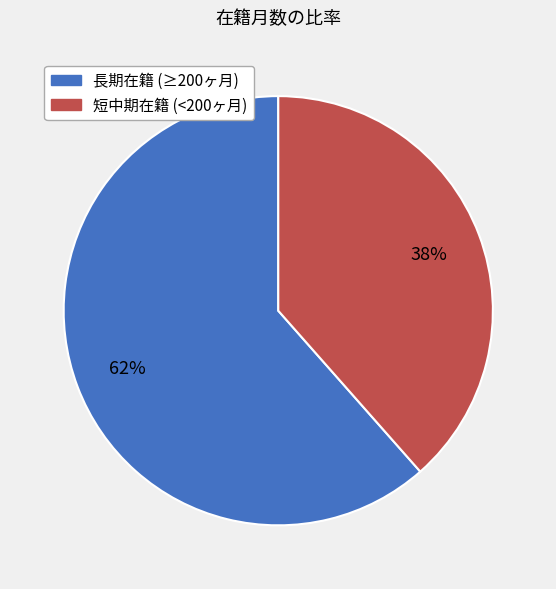

Is there any slice that represents more than half of the pie?

Yes